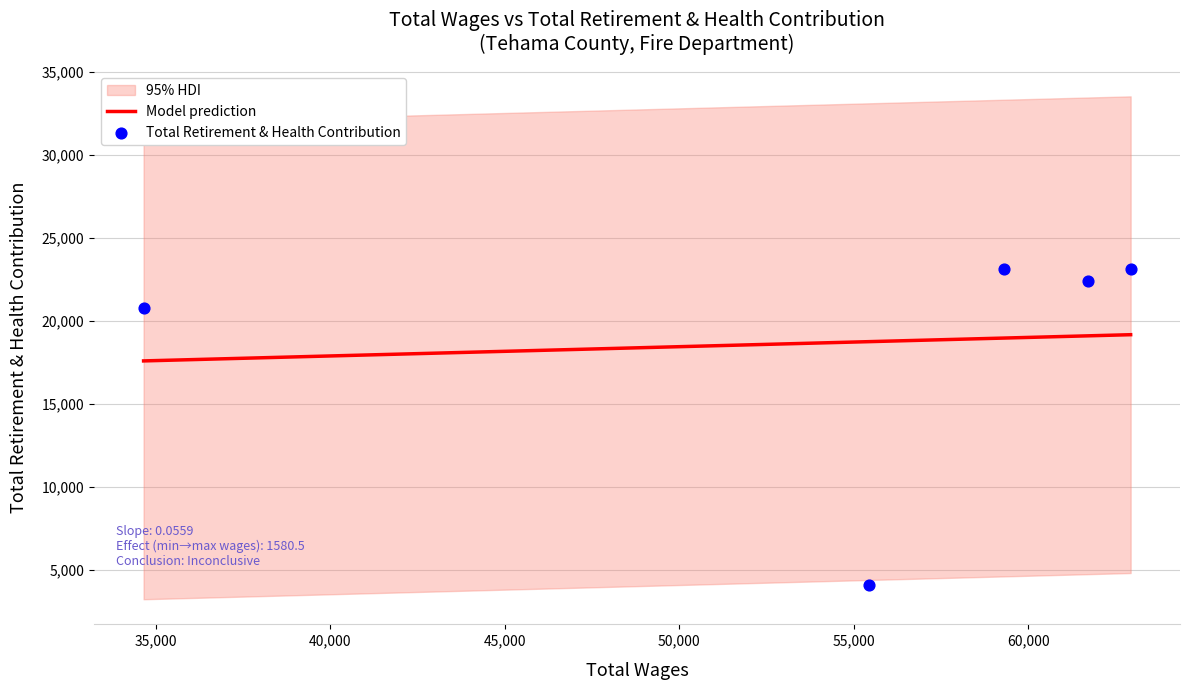

Which has a higher value, 61728 or 55449?

61728